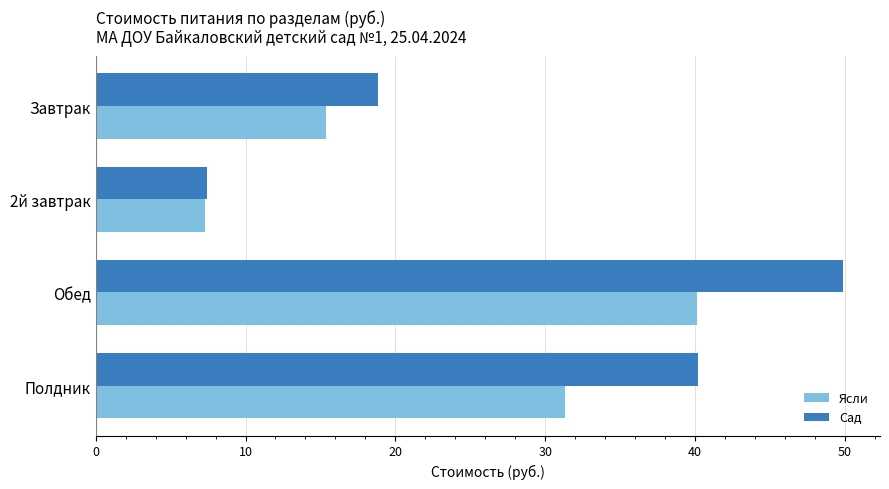

Rank the series by their average value, from lowest to highest.

Ясли, Сад